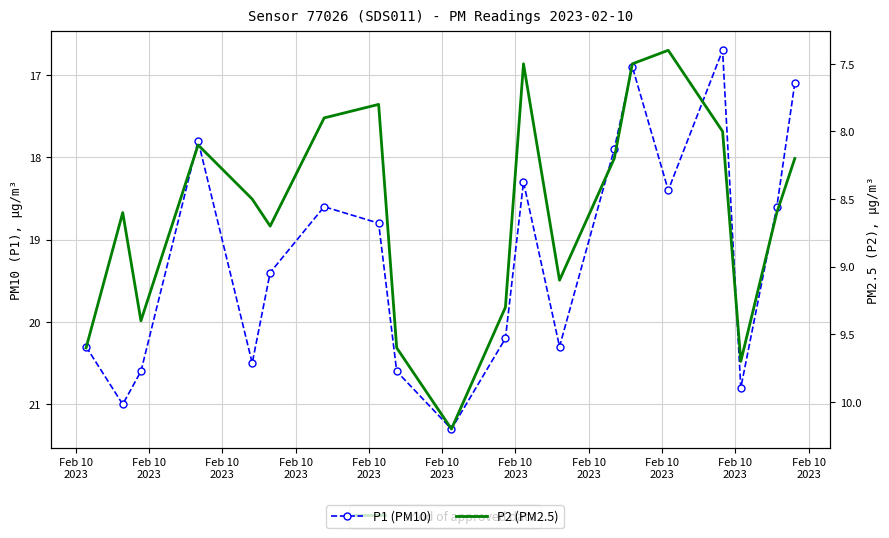

At which category does the chart reach its peak across all series?

Feb 10
2023